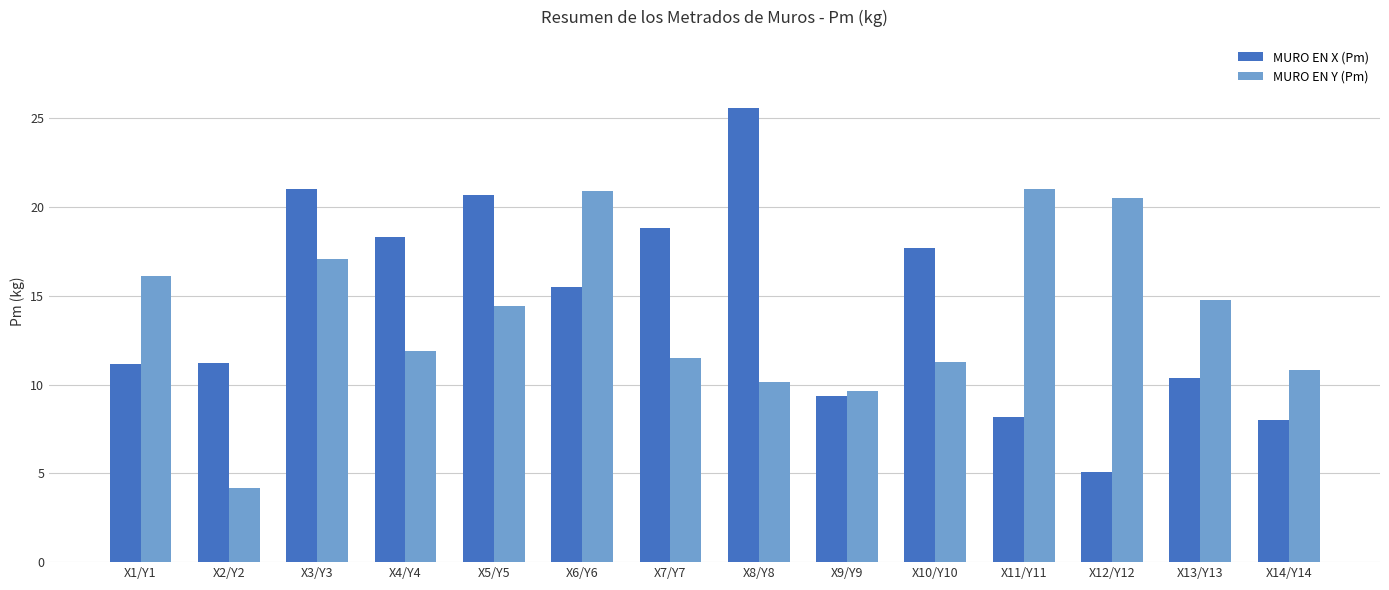

At which label is MURO EN X (Pm) closest to 15?

X6/Y6